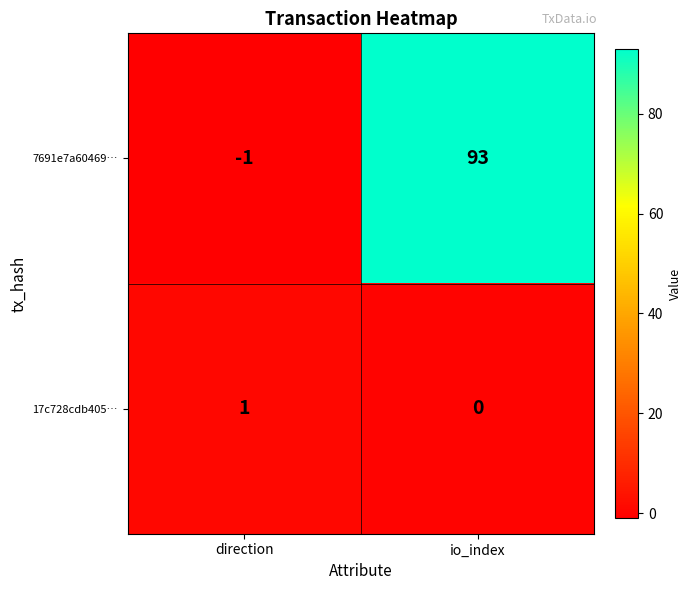

What is the sum of the 7691e7a60469… values at direction and io_index?

92